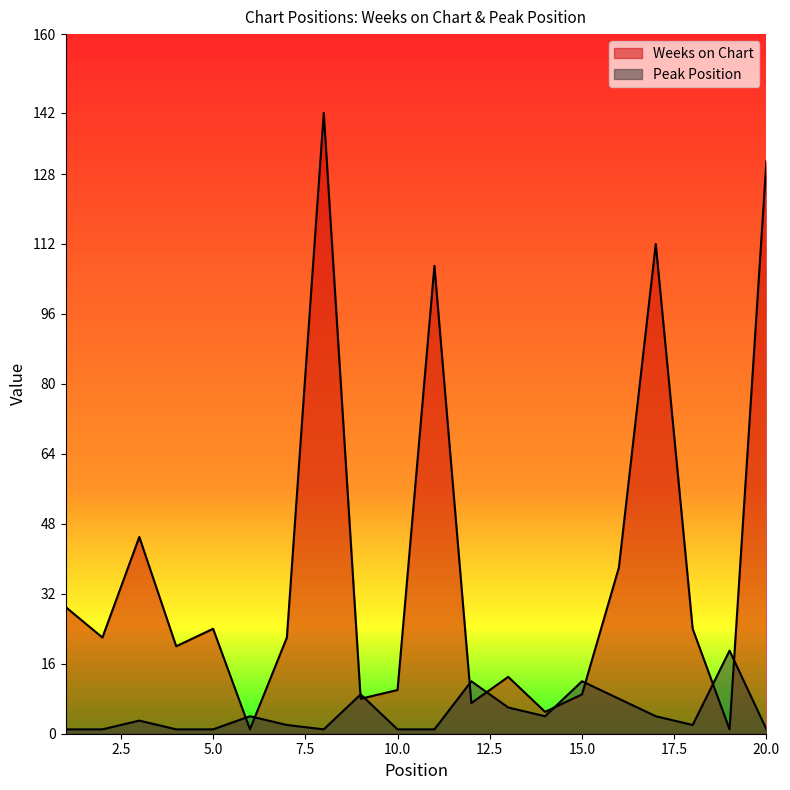

What is the approximate value of Peak Position at 8?

1